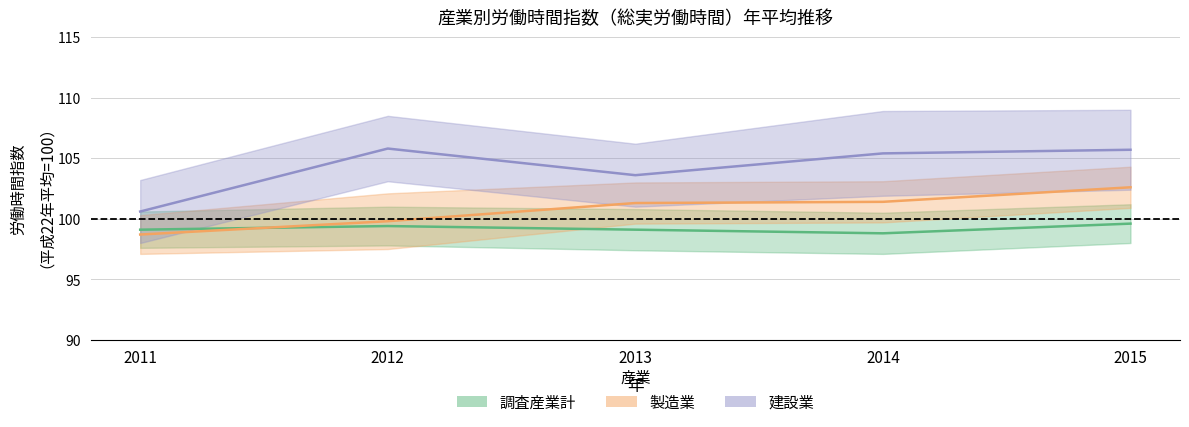

Reading left to right, what are all the values shown in this chart?

調査産業計: 99.1	99.4	99.1	98.8	99.6
製造業: 98.7	99.8	101.3	101.4	102.6
建設業: 100.6	105.8	103.6	105.4	105.7